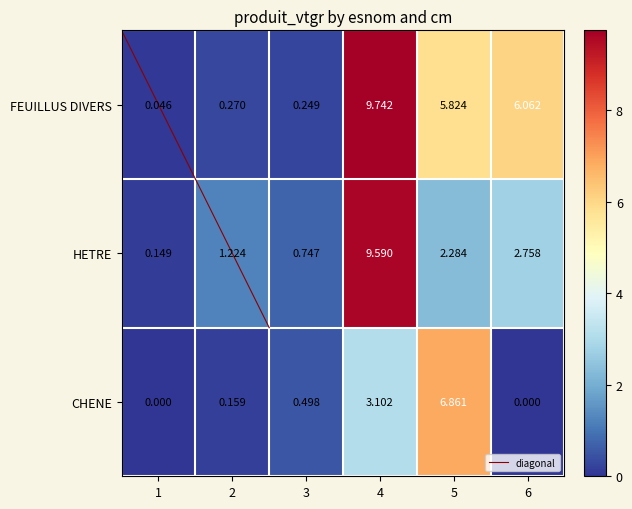

Which category has the highest value across all series?

4